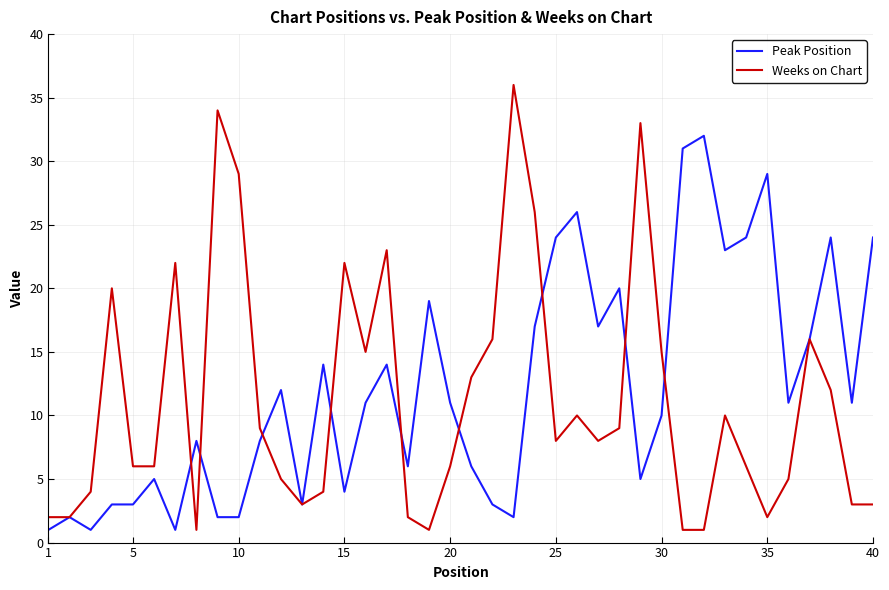

Which series has the largest range (max minus min)?

Weeks on Chart